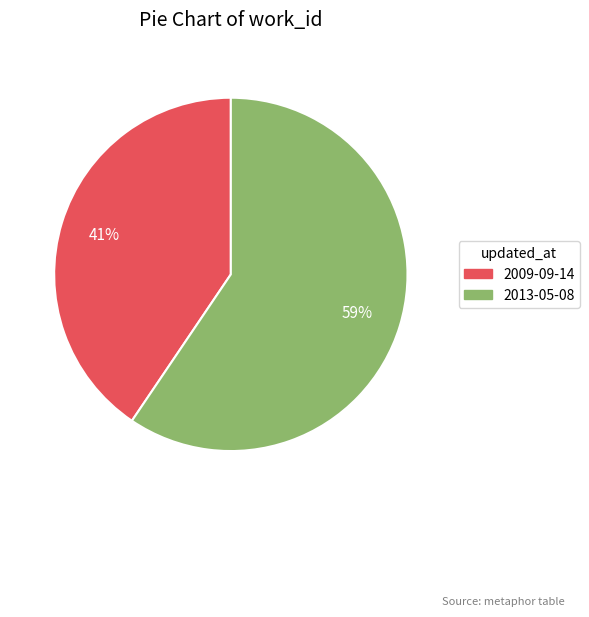

Which has a higher value, 2009-09-14 or 2013-05-08?

2013-05-08